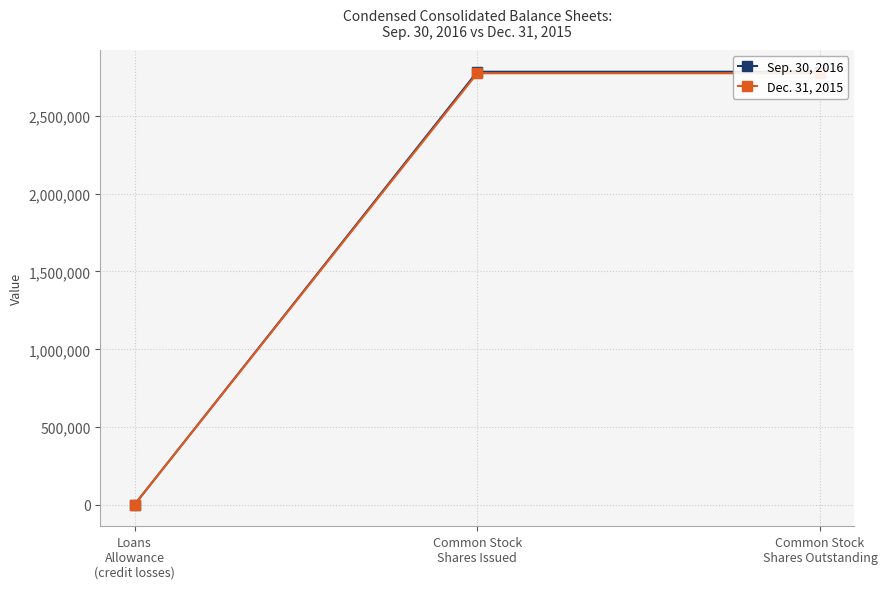

Rank the series by their maximum value, from highest to lowest.

Sep. 30, 2016, Dec. 31, 2015